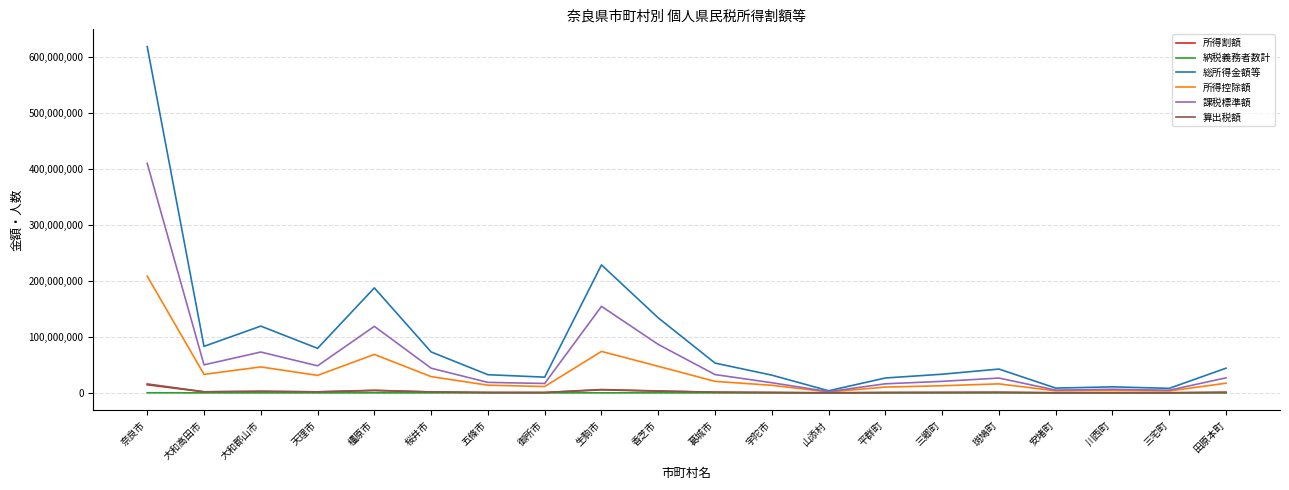

True or false: 納税義務者数計 has a value of 53993 at 生駒市.

True